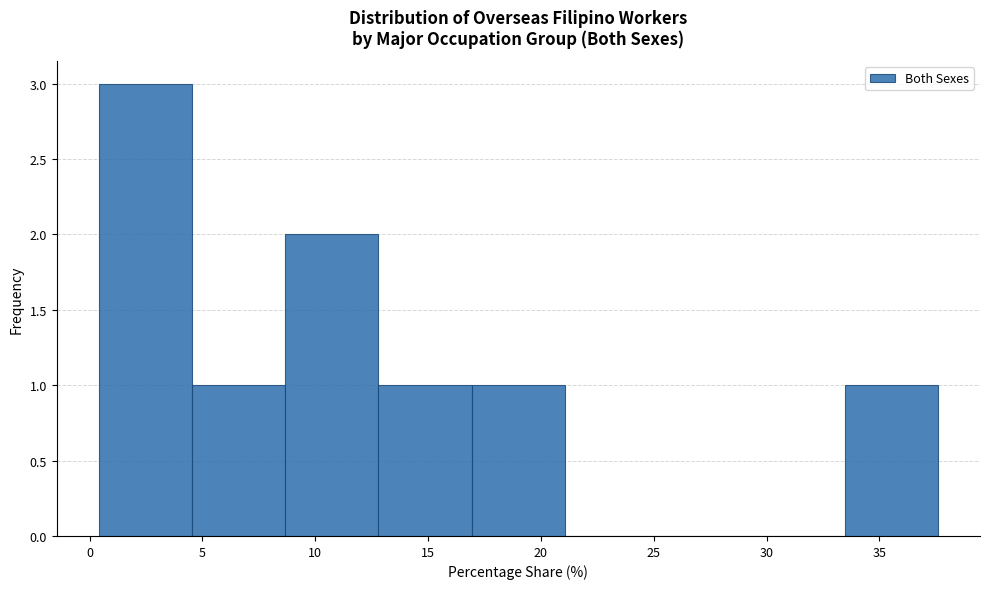

Over which range of the x-axis is the bar tallest?

0.5 to 4.5